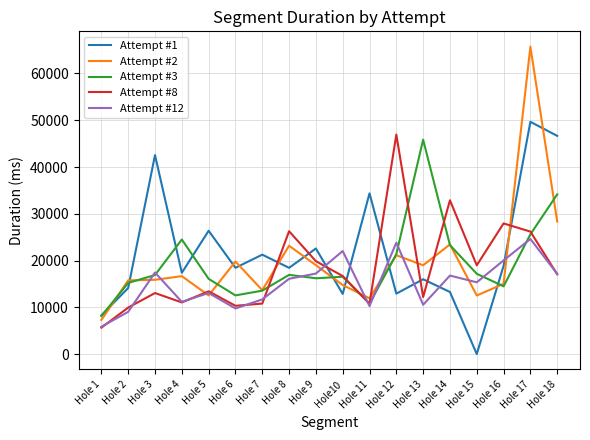

What is the difference between the highest and lowest values at Hole 13?

35296